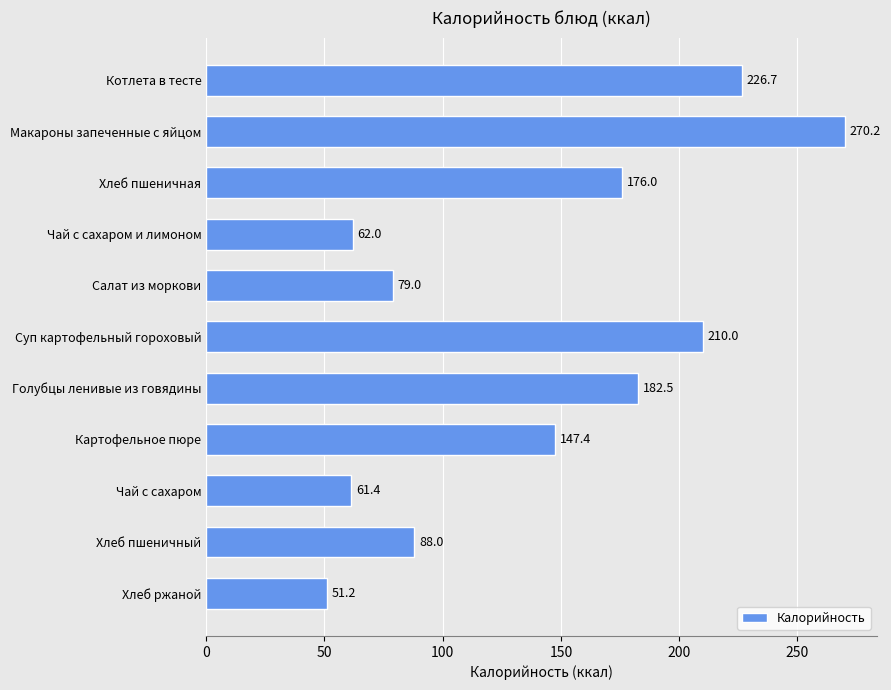

What is the average value?

141.3